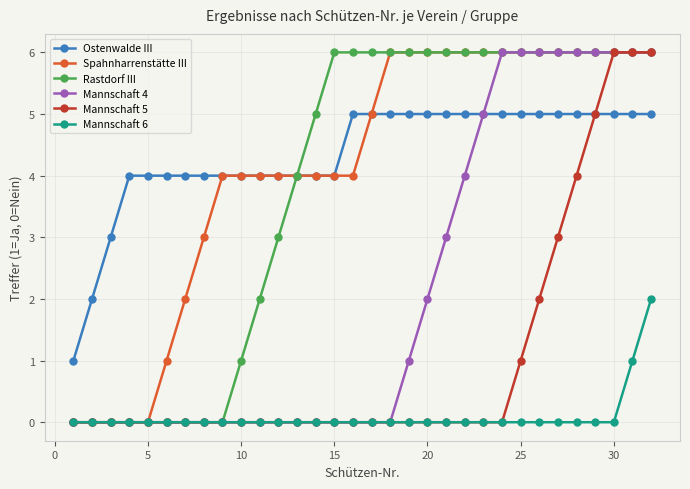

Reading left to right, extract all data points from this chart.

Ostenwalde III: 1	2	3	4	4	4	4	4	4	4	4	4	4	4	4	5	5	5	5	5	5	5	5	5	5	5	5	5	5	5	5	5
Spahnharrenstätte III: 0	0	0	0	0	1	2	3	4	4	4	4	4	4	4	4	5	6	6	6	6	6	6	6	6	6	6	6	6	6	6	6
Rastdorf III: 0	0	0	0	0	0	0	0	0	1	2	3	4	5	6	6	6	6	6	6	6	6	6	6	6	6	6	6	6	6	6	6
Mannschaft 4: 0	0	0	0	0	0	0	0	0	0	0	0	0	0	0	0	0	0	1	2	3	4	5	6	6	6	6	6	6	6	6	6
Mannschaft 5: 0	0	0	0	0	0	0	0	0	0	0	0	0	0	0	0	0	0	0	0	0	0	0	0	1	2	3	4	5	6	6	6
Mannschaft 6: 0	0	0	0	0	0	0	0	0	0	0	0	0	0	0	0	0	0	0	0	0	0	0	0	0	0	0	0	0	0	1	2